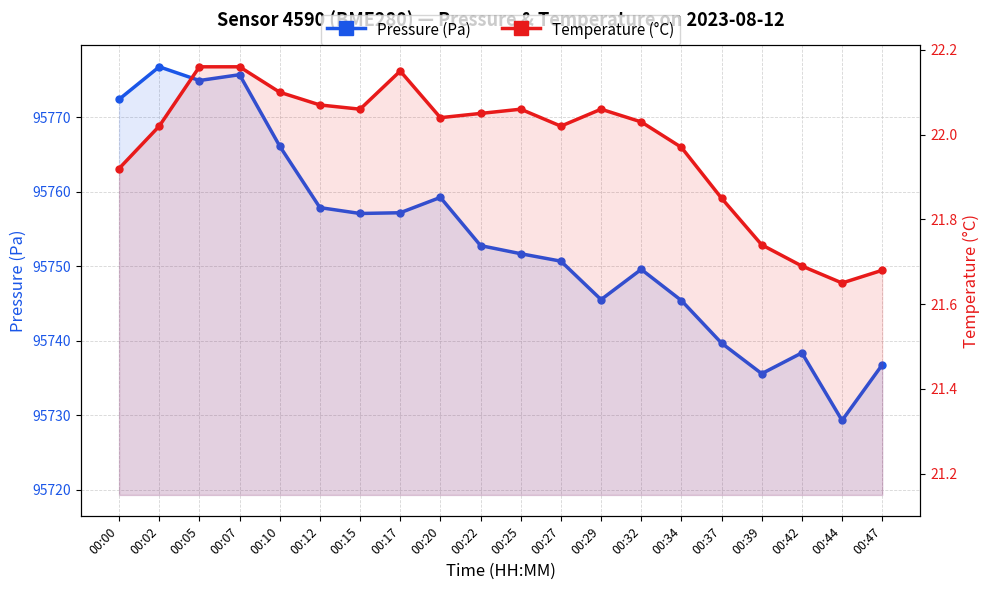

True or false: Temperature (°C) and Pressure (Pa) intersect in this chart.

False